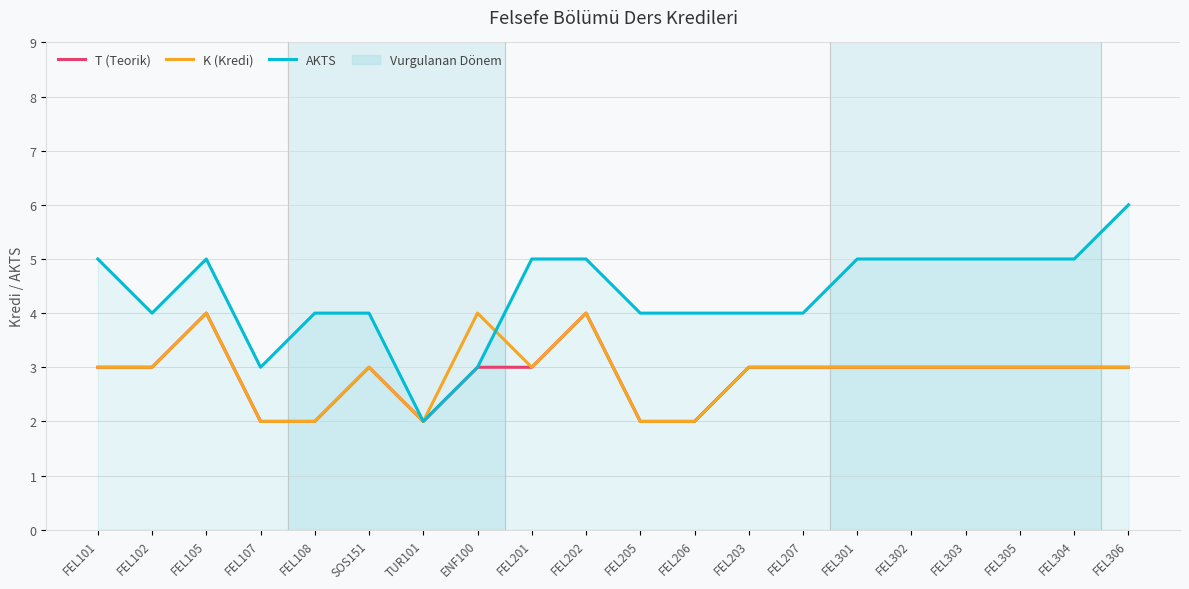

What is the spread (max minus min) of values at FEL207?

1